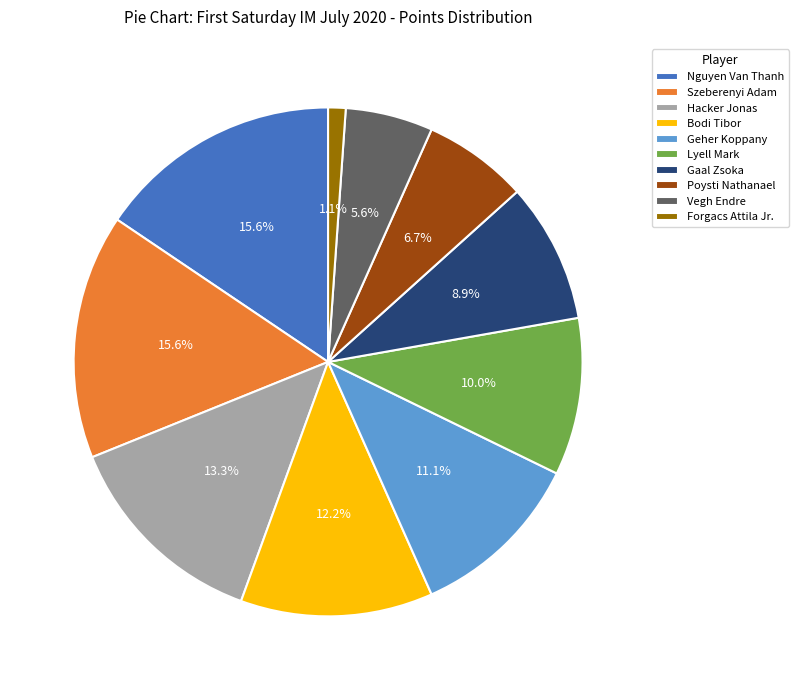

Is it true that Bodi Tibor is 6% of the pie?

False